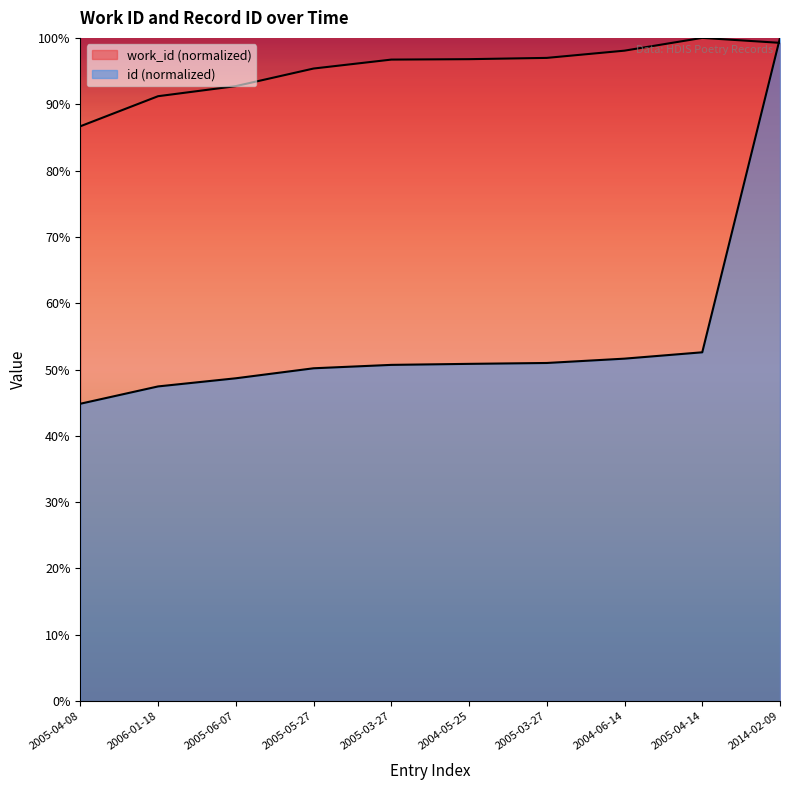

Is the value of id at 2004-06-14 greater than the value of work_id at 2014-02-09?

No